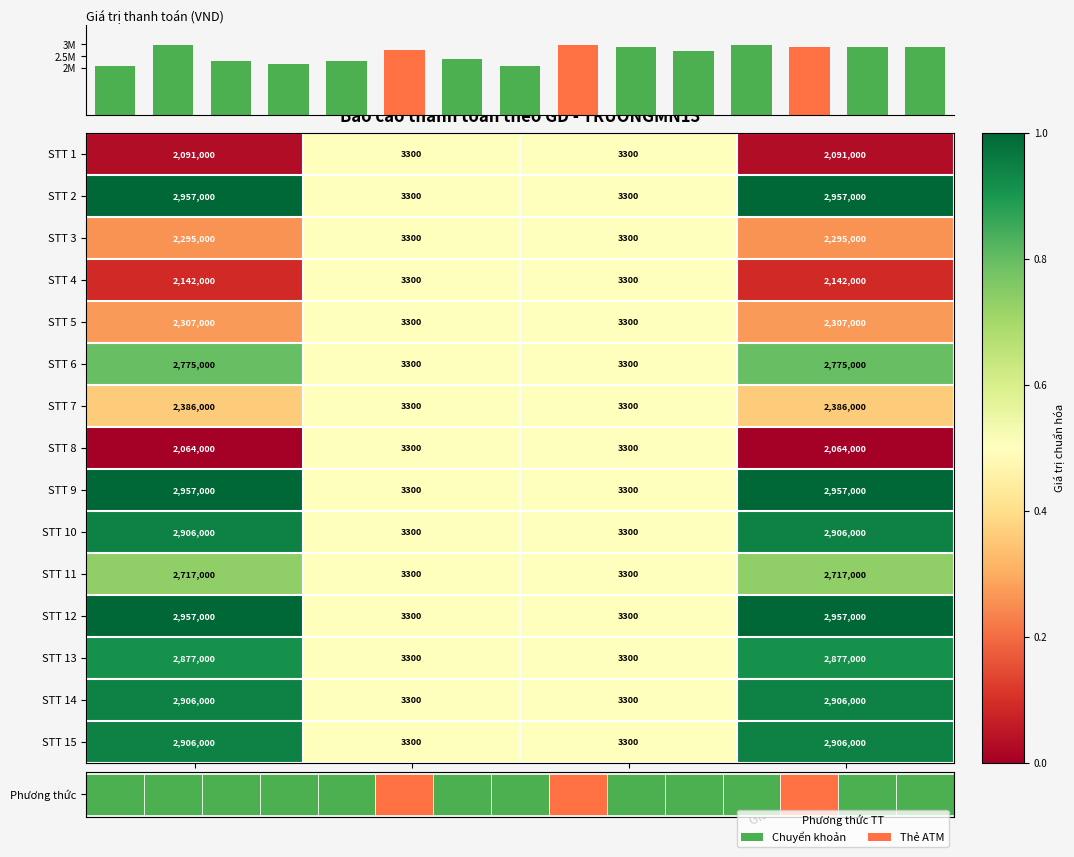

Reading left to right, list all the values displayed in this chart.

STT 1: Giá trị học phí=2091000.0	Phí xử lý=3300.0	Tổng phí=3300.0	Giá trị thanh toán=2091000.0
STT 2: Giá trị học phí=2957000.0	Phí xử lý=3300.0	Tổng phí=3300.0	Giá trị thanh toán=2957000.0
STT 3: Giá trị học phí=2295000.0	Phí xử lý=3300.0	Tổng phí=3300.0	Giá trị thanh toán=2295000.0
STT 4: Giá trị học phí=2142000.0	Phí xử lý=3300.0	Tổng phí=3300.0	Giá trị thanh toán=2142000.0
STT 5: Giá trị học phí=2307000.0	Phí xử lý=3300.0	Tổng phí=3300.0	Giá trị thanh toán=2307000.0
STT 6: Giá trị học phí=2775000.0	Phí xử lý=3300.0	Tổng phí=3300.0	Giá trị thanh toán=2775000.0
STT 7: Giá trị học phí=2386000.0	Phí xử lý=3300.0	Tổng phí=3300.0	Giá trị thanh toán=2386000.0
STT 8: Giá trị học phí=2064000.0	Phí xử lý=3300.0	Tổng phí=3300.0	Giá trị thanh toán=2064000.0
STT 9: Giá trị học phí=2957000.0	Phí xử lý=3300.0	Tổng phí=3300.0	Giá trị thanh toán=2957000.0
STT 10: Giá trị học phí=2906000.0	Phí xử lý=3300.0	Tổng phí=3300.0	Giá trị thanh toán=2906000.0
STT 11: Giá trị học phí=2717000.0	Phí xử lý=3300.0	Tổng phí=3300.0	Giá trị thanh toán=2717000.0
STT 12: Giá trị học phí=2957000.0	Phí xử lý=3300.0	Tổng phí=3300.0	Giá trị thanh toán=2957000.0
STT 13: Giá trị học phí=2877000.0	Phí xử lý=3300.0	Tổng phí=3300.0	Giá trị thanh toán=2877000.0
STT 14: Giá trị học phí=2906000.0	Phí xử lý=3300.0	Tổng phí=3300.0	Giá trị thanh toán=2906000.0
STT 15: Giá trị học phí=2906000.0	Phí xử lý=3300.0	Tổng phí=3300.0	Giá trị thanh toán=2906000.0